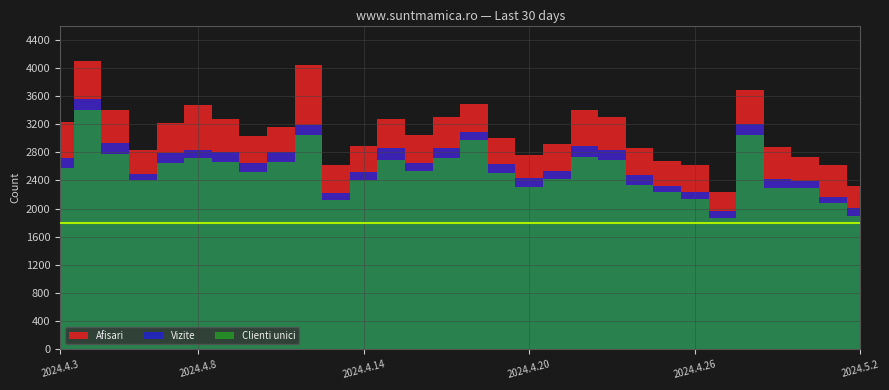

How many interior local valleys does the Vizite series have?

6